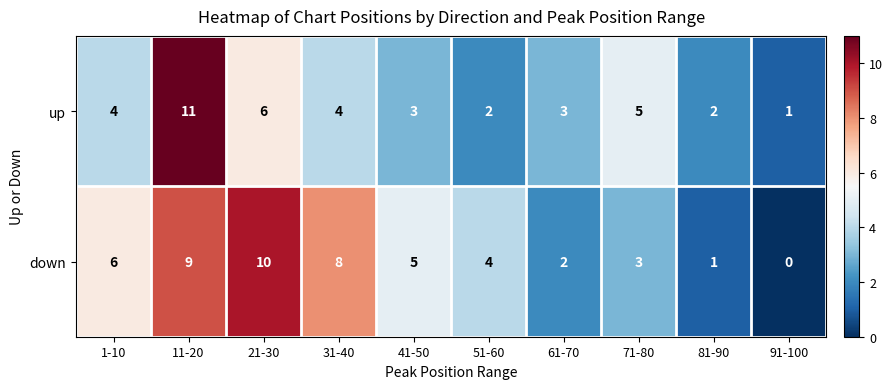

Between 31-40 and 41-50, which series saw the biggest shift?

down